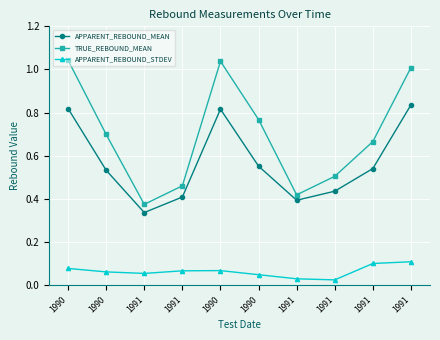

Does the chart have visible grid lines?

Yes